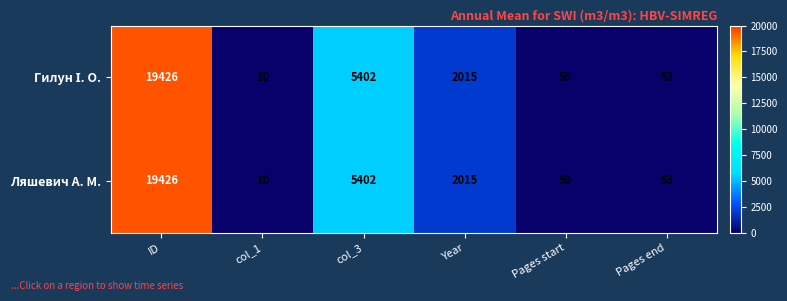

Which category has the lowest value in the Ляшевич А. М. series?

col_1